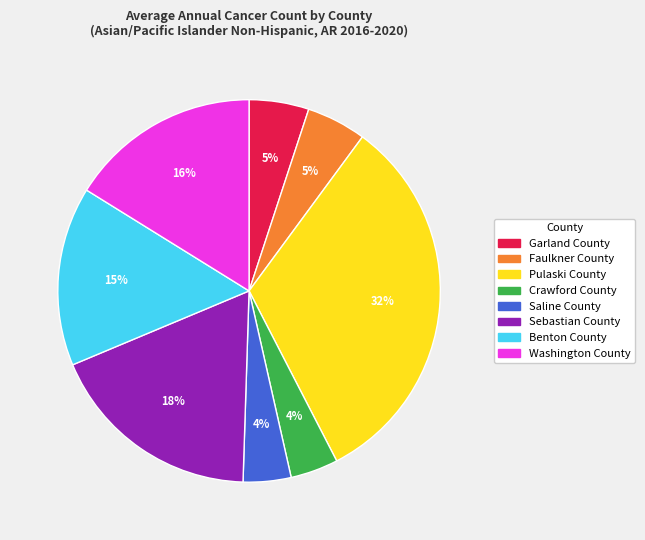

Is there any slice that represents more than half of the pie?

No